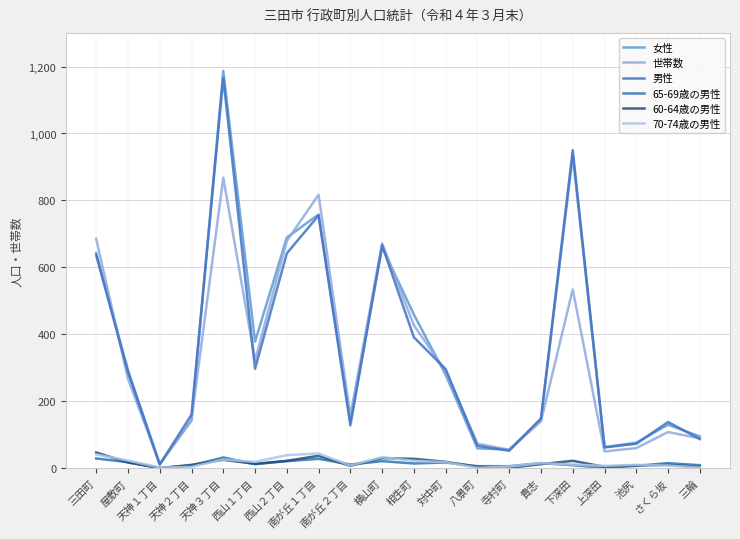

Rank the series by their maximum value, from highest to lowest.

女性, 男性, 世帯数, 60-64歳の男性, 70-74歳の男性, 65-69歳の男性